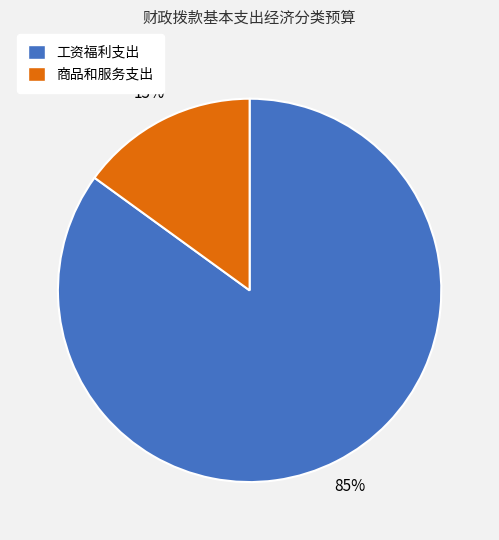

Does 商品和服务支出 account for over 50% of the chart?

No